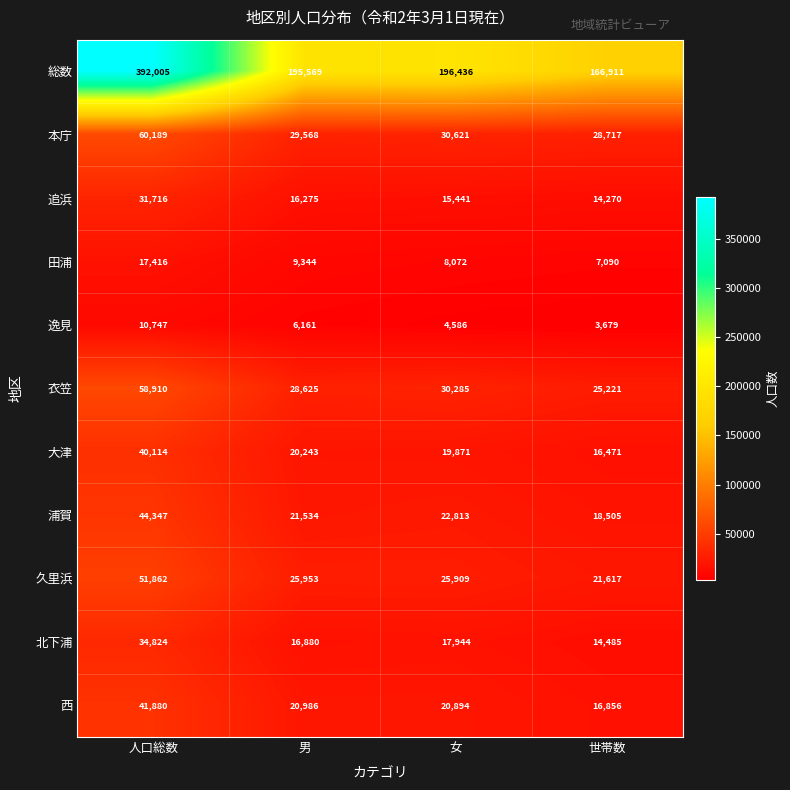

At which label is 田浦 closest to 12253?

男